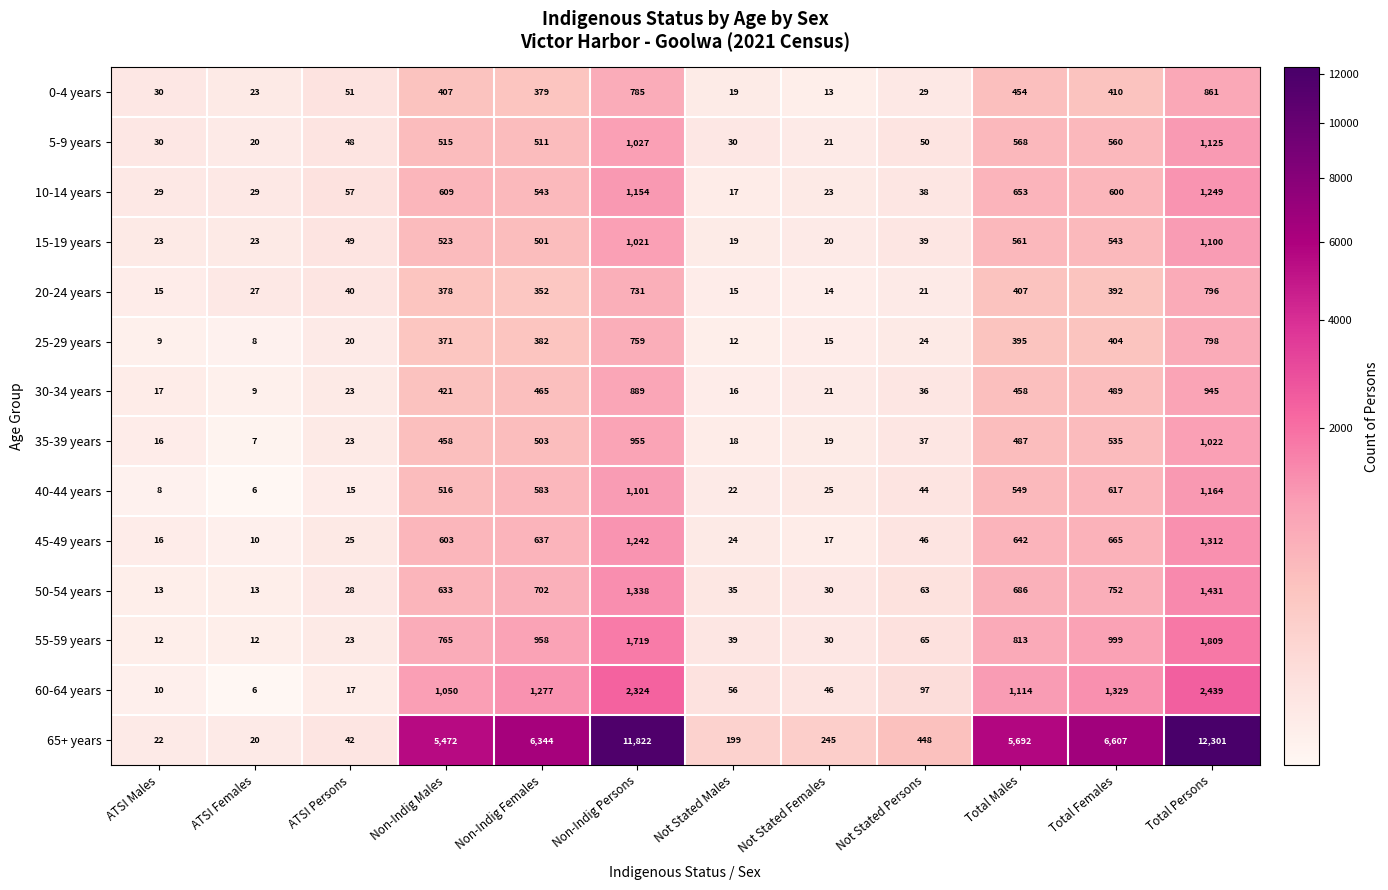

What is the sum of all 30-34 years values?

3789